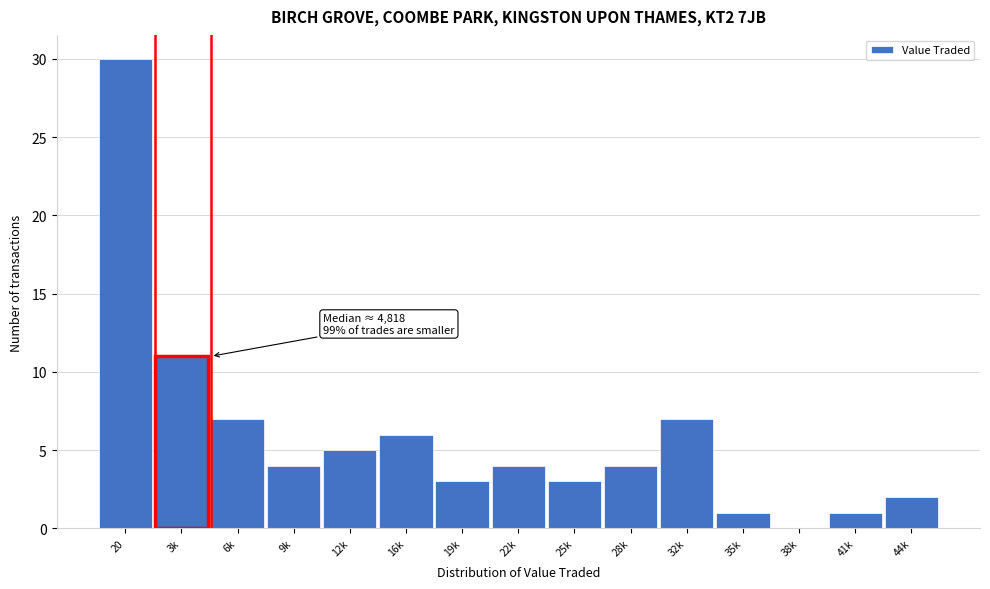

Reading left to right, list all the values displayed in this chart.

20=30	3k=11	6k=7	9k=4	12k=5	16k=6	19k=3	22k=4	25k=3	28k=4	32k=7	35k=1	38k=0	41k=1	44k=2